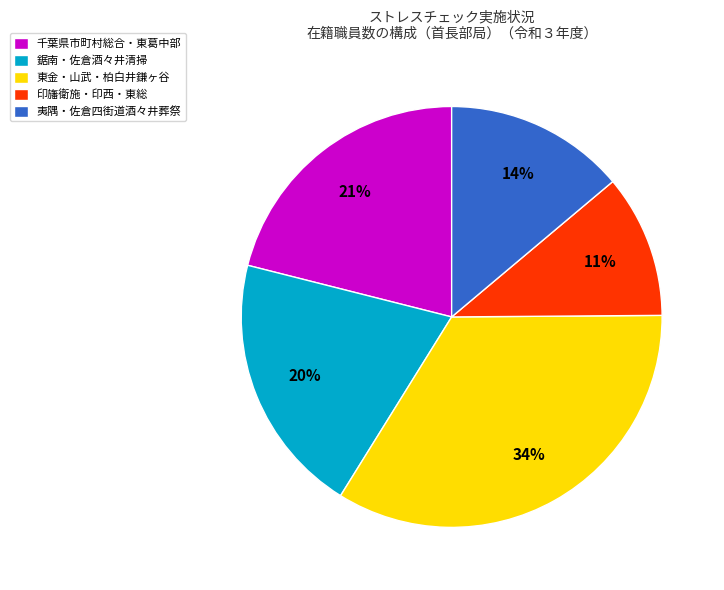

Rank the categories by value from highest to lowest.

東金・山武・柏白井鎌ヶ谷, 千葉県市町村総合・東葛中部, 鋸南・佐倉酒々井清掃, 夷隅・佐倉四街道酒々井葬祭, 印旛衛施・印西・東総